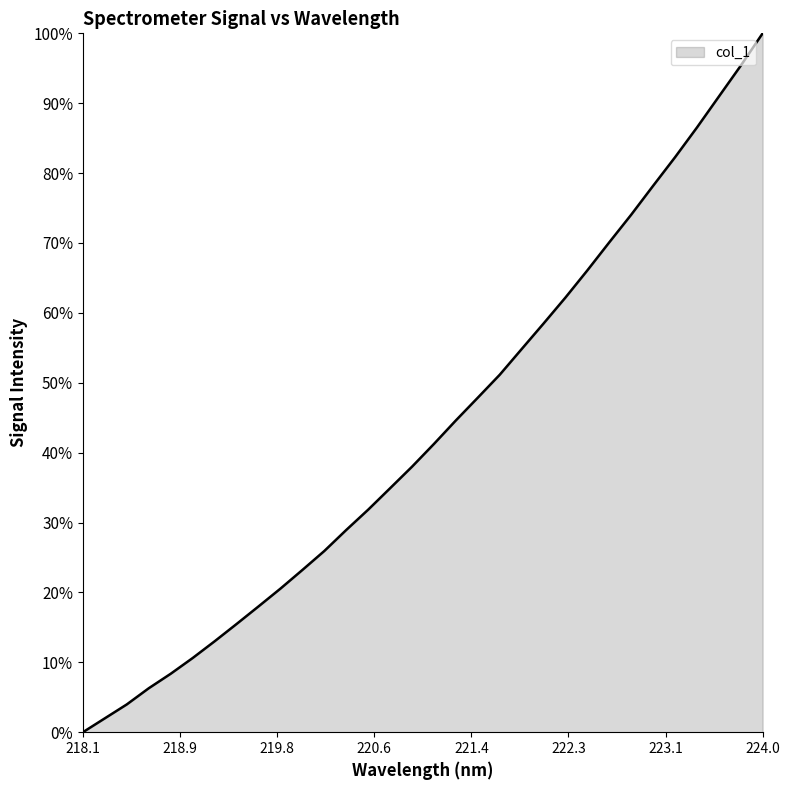

Which category has the highest value across all series?

224.0